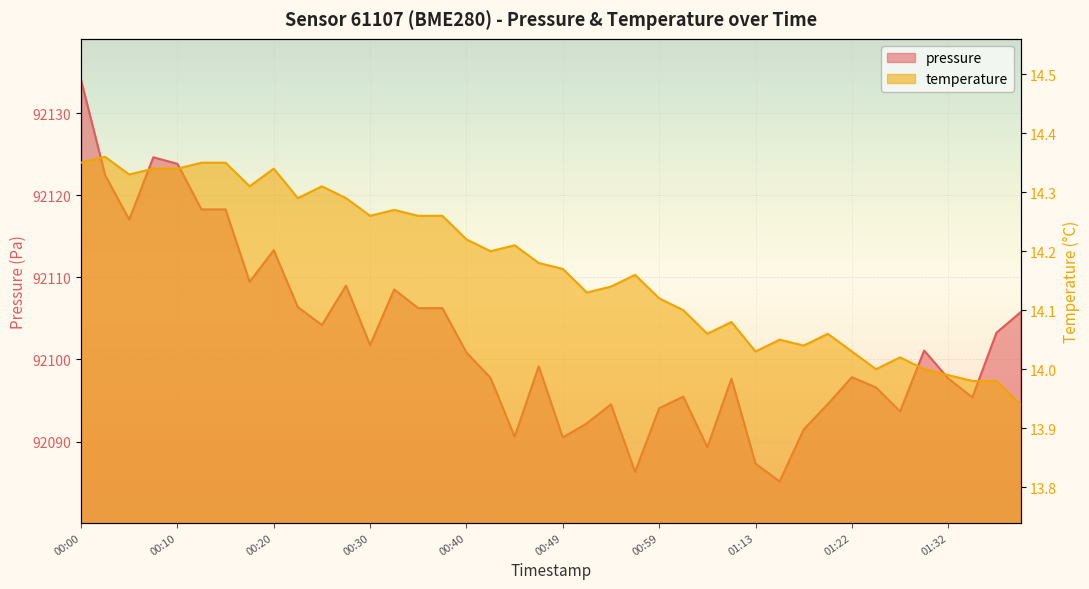

What is the label of the 16th point from the left?

00:37